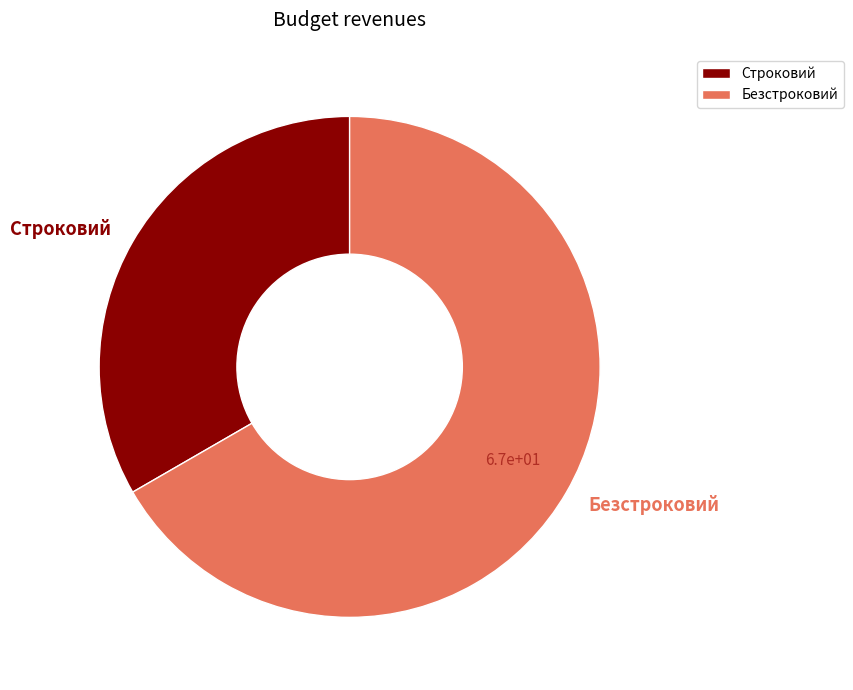

Rank the categories by value from highest to lowest.

Безстроковий, Строковий